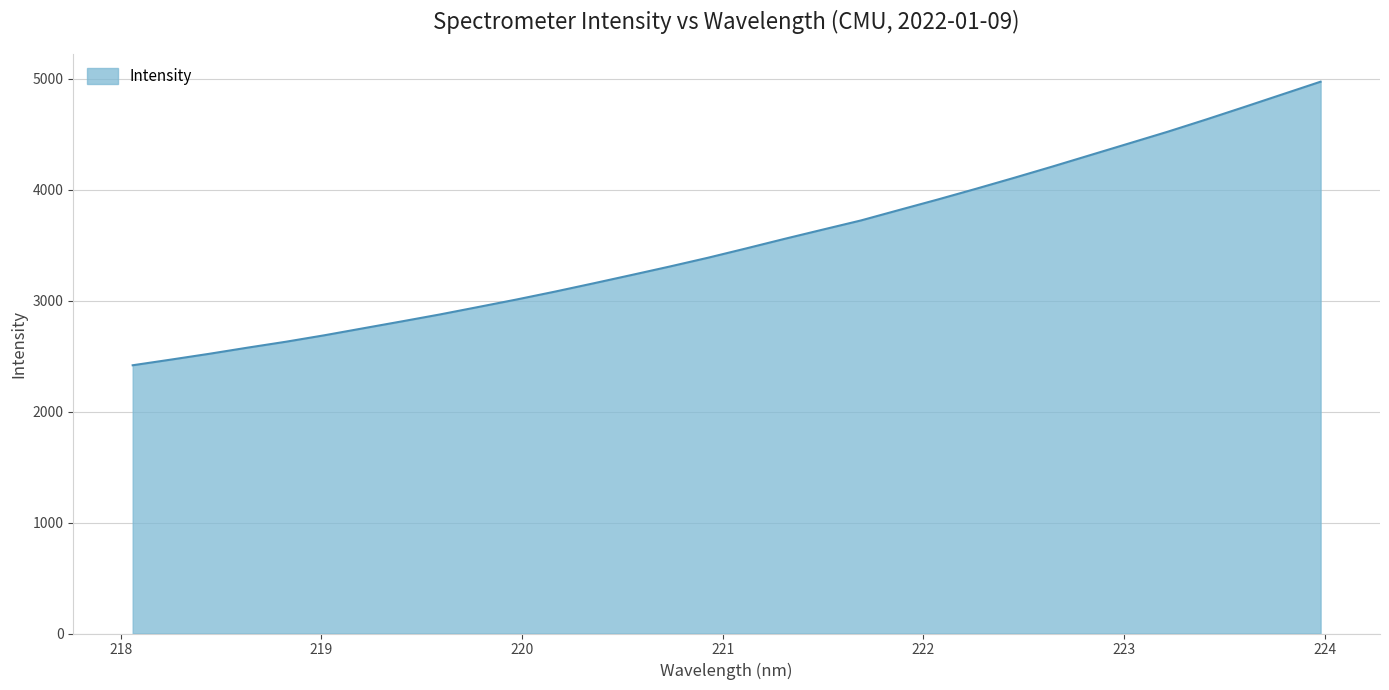

How many lines are shown in the chart?

1